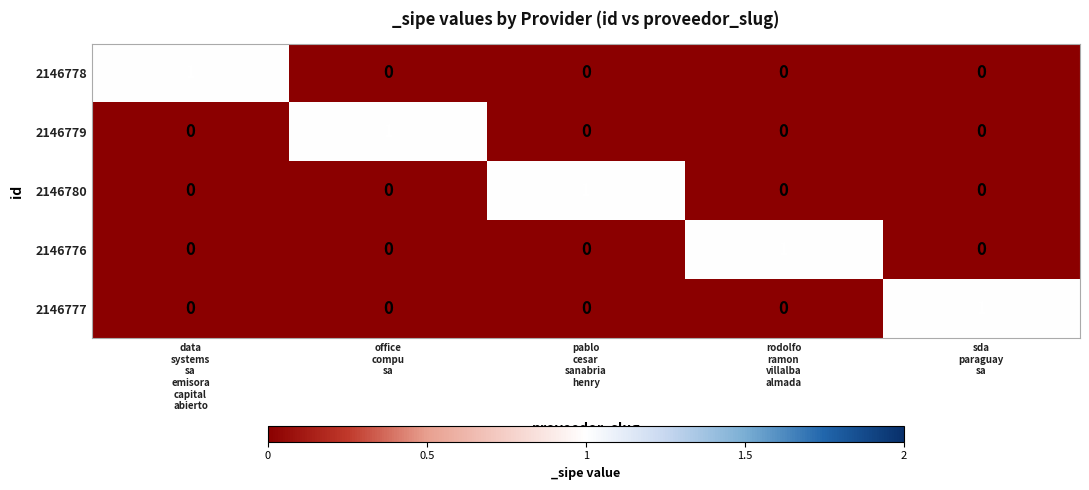

At how many categories does at least one series exceed 0?

5